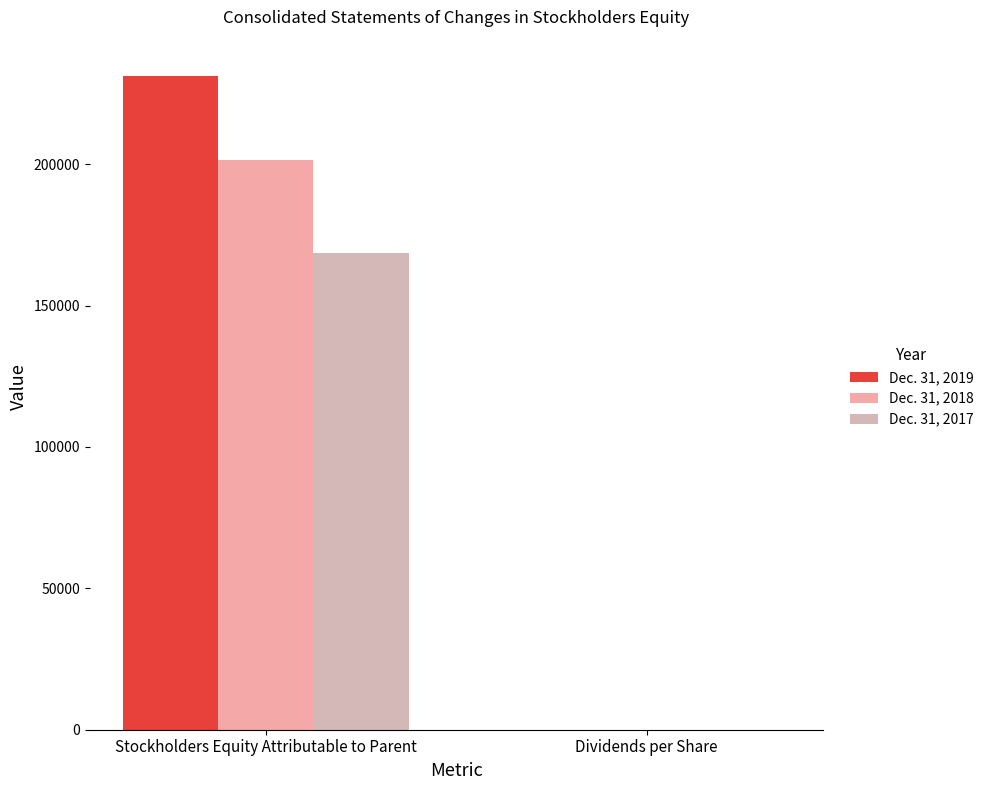

Between Stockholders Equity Attributable to Parent and Dividends per Share, which is larger?

Stockholders Equity Attributable to Parent